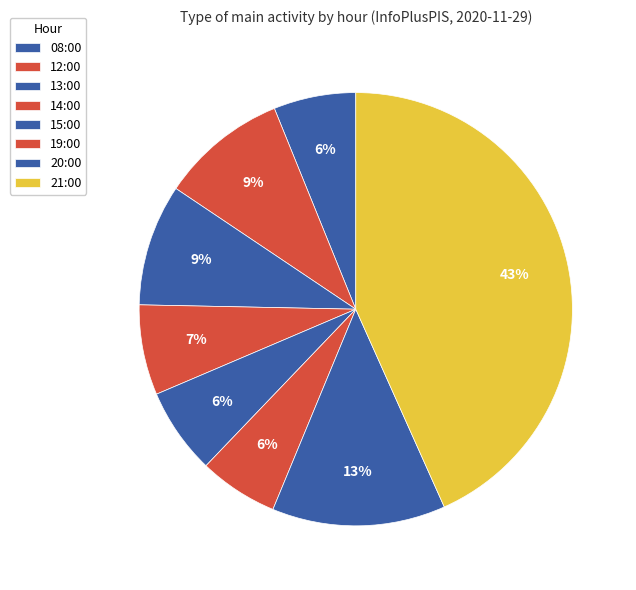

To the nearest percent, what is the average slice percentage?

12%